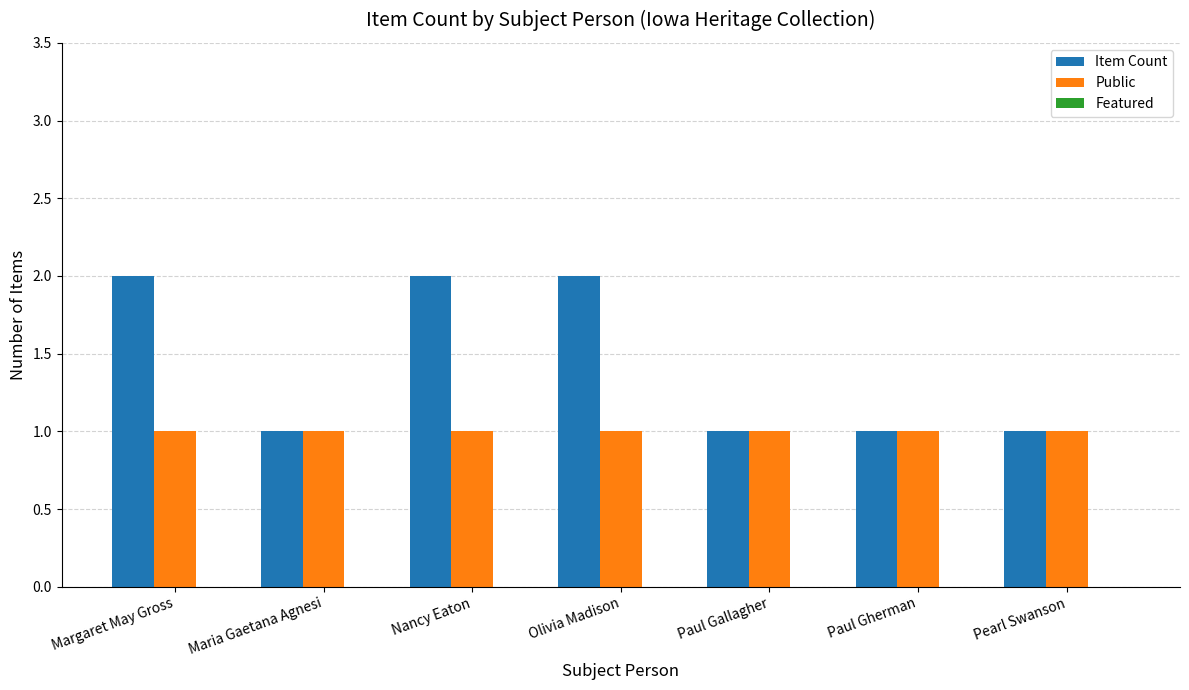

How many groups of bars are there?

7